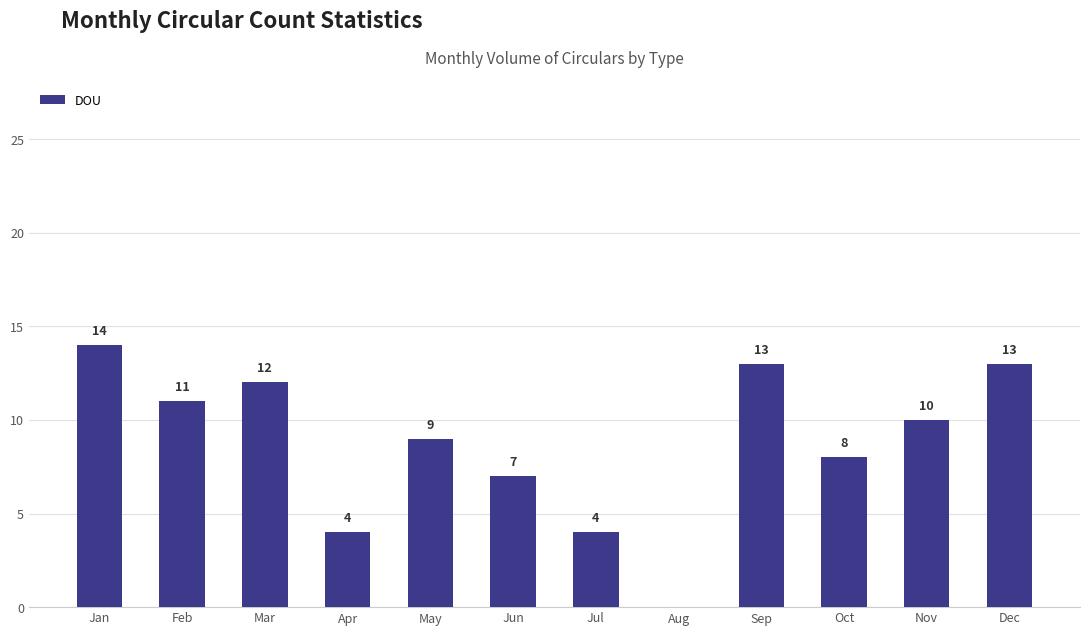

Where is the data nearest to the value 7?

Jun